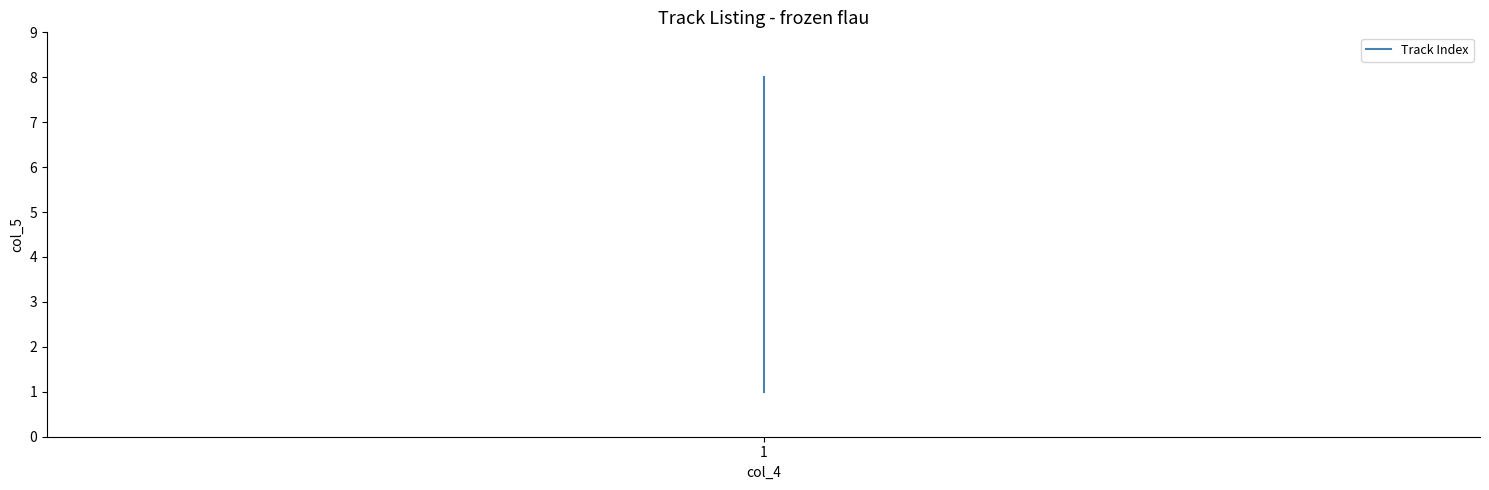

Between 5 and 6, which is larger?

6